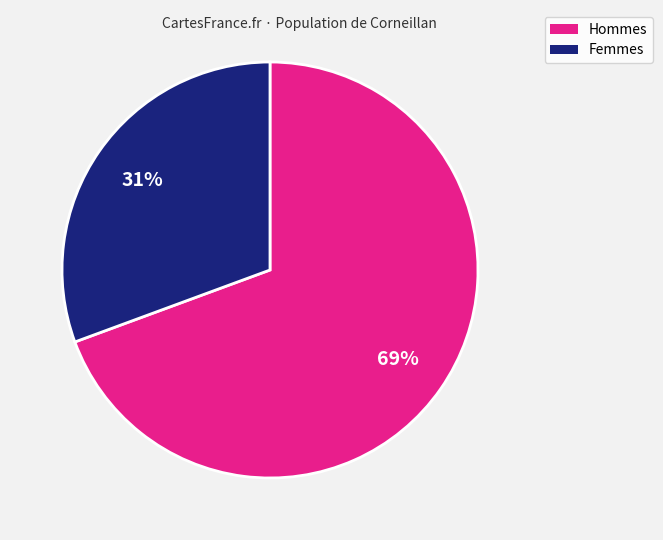

Is the sum of Hommes and Femmes greater than half?

Yes